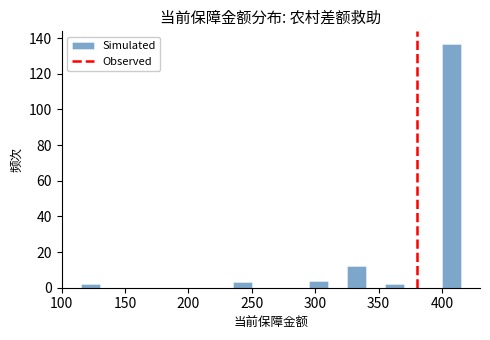

Around what value on the x-axis is the tallest bar? Give the approximate position of its centre, as read against the axis.

410